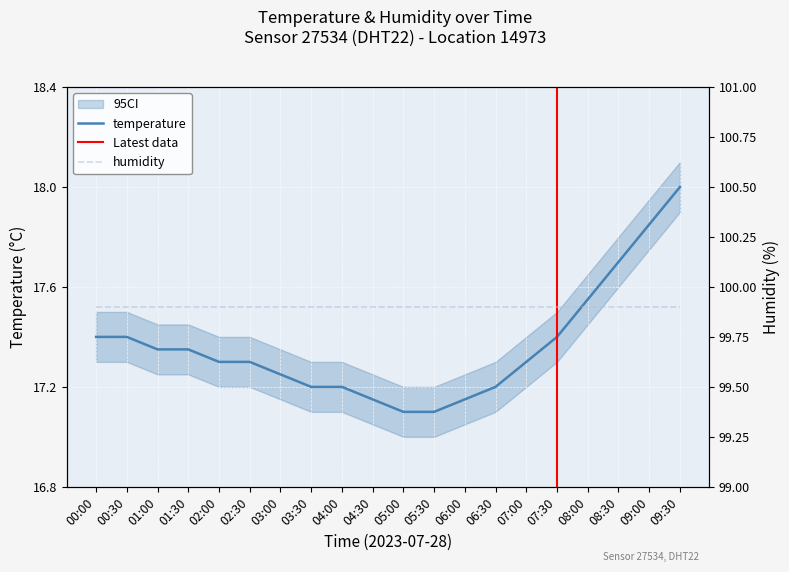

What is the difference between the values at 06:00 and 09:30?

0.9